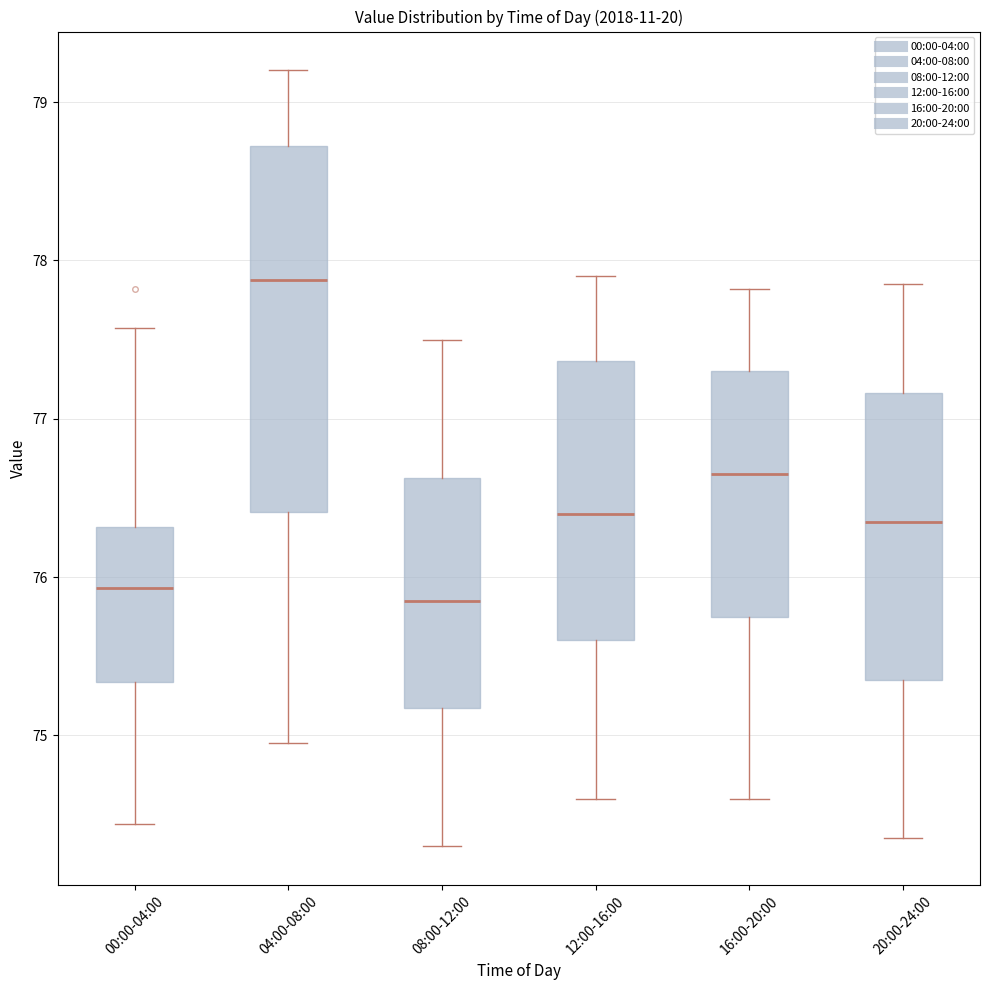

Where does the upper whisker of the box for 16:00-20:00 end on the y-axis? The values are not printed on the chart, so give them approximately, as read against the axis.

77.8